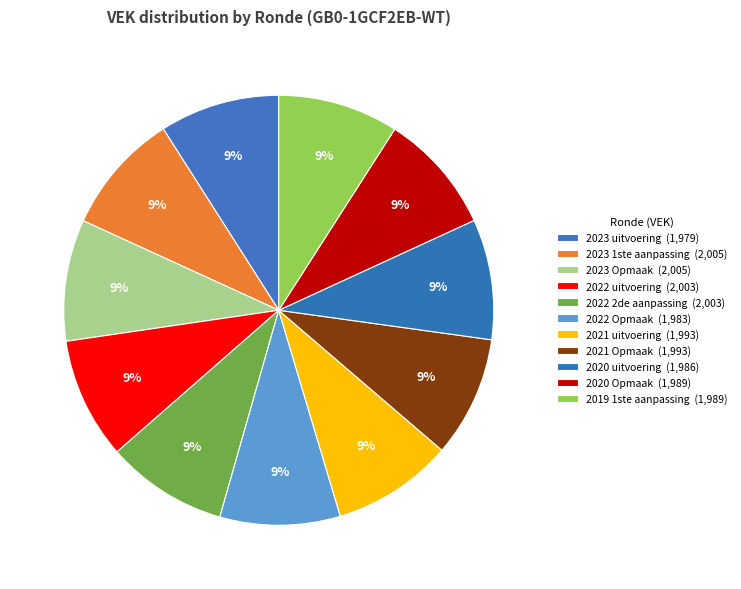

Rank the categories by value from highest to lowest.

2023 1ste aanpassing, 2023 Opmaak, 2022 uitvoering, 2022 2de aanpassing, 2021 uitvoering, 2021 Opmaak, 2020 Opmaak, 2019 1ste aanpassing, 2020 uitvoering, 2022 Opmaak, 2023 uitvoering